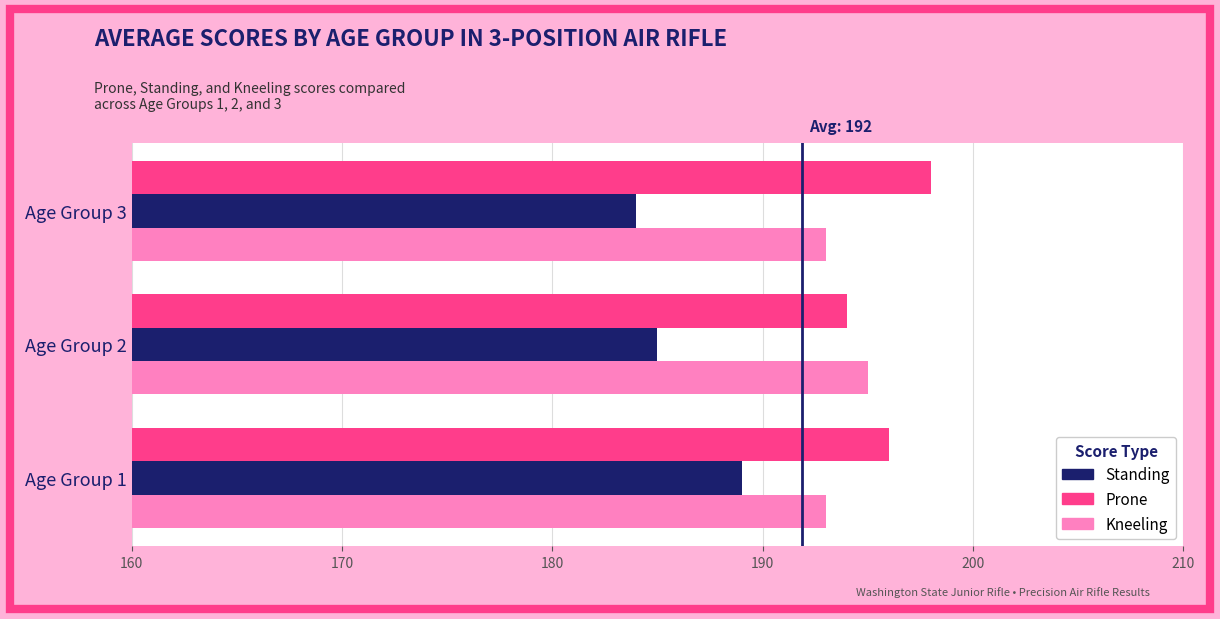

What is the spread (max minus min) of values at Age Group 2?

10